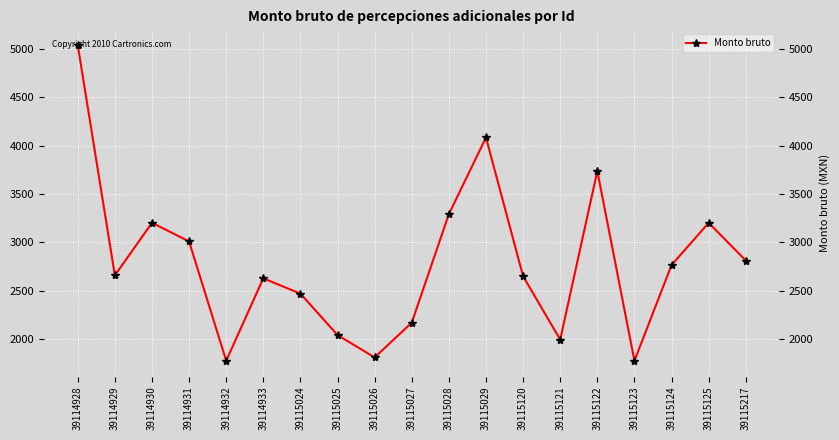

What is the ratio of the value at 39115025 to the value at 39114933?

0.8